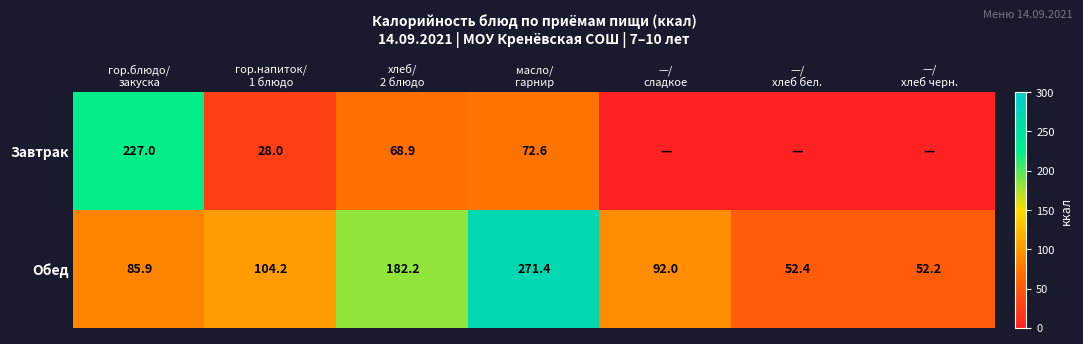

Which has a higher value, гор.напиток/
1 блюдо or —/
сладкое?

гор.напиток/
1 блюдо